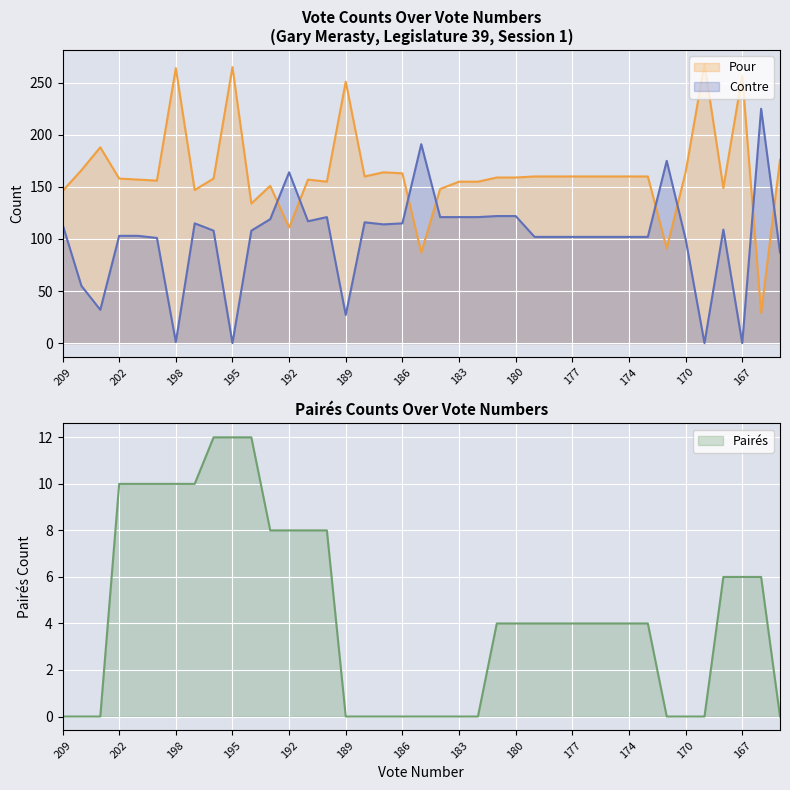

What is the average value of the Contre series?

101